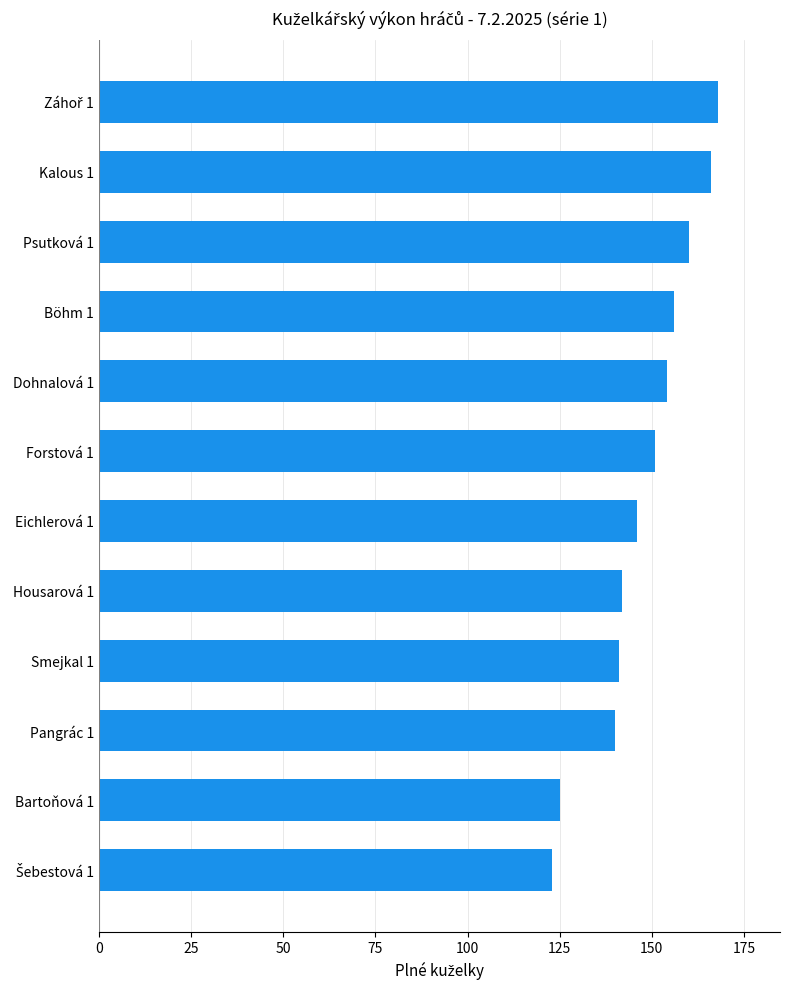

What is the minimum value shown in the chart?

123